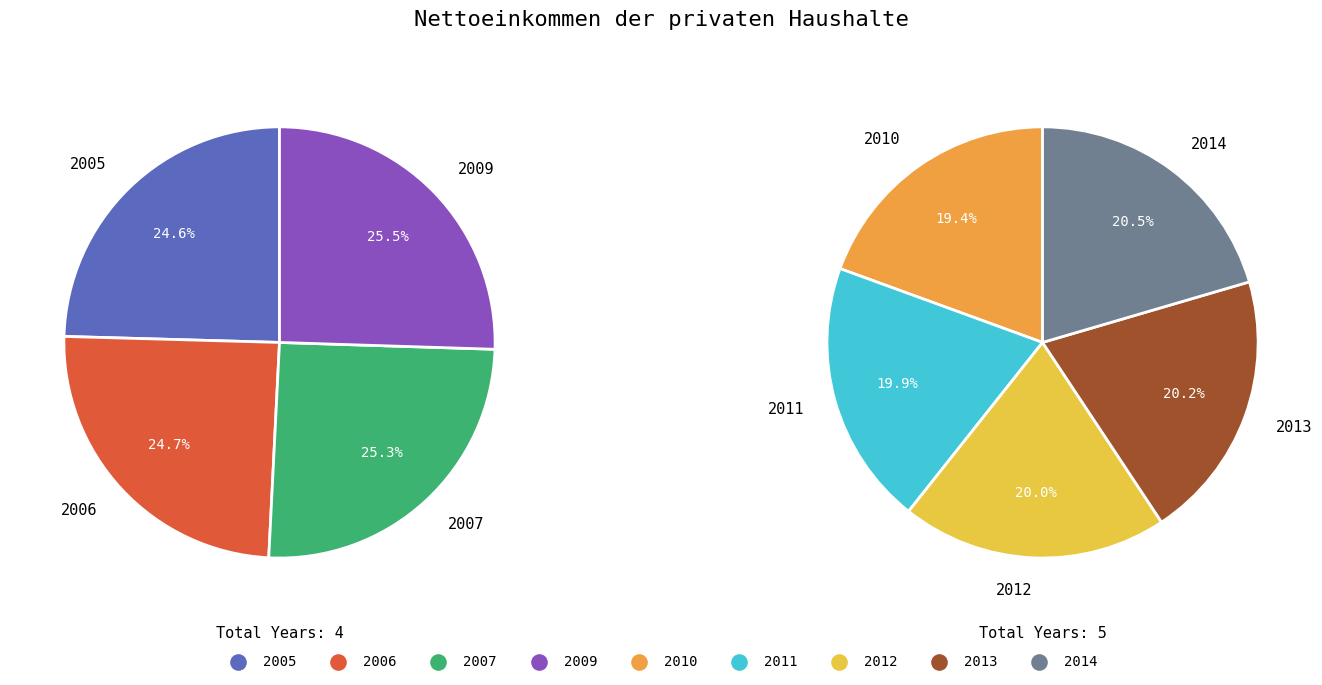

How many segments does this pie chart have?

9